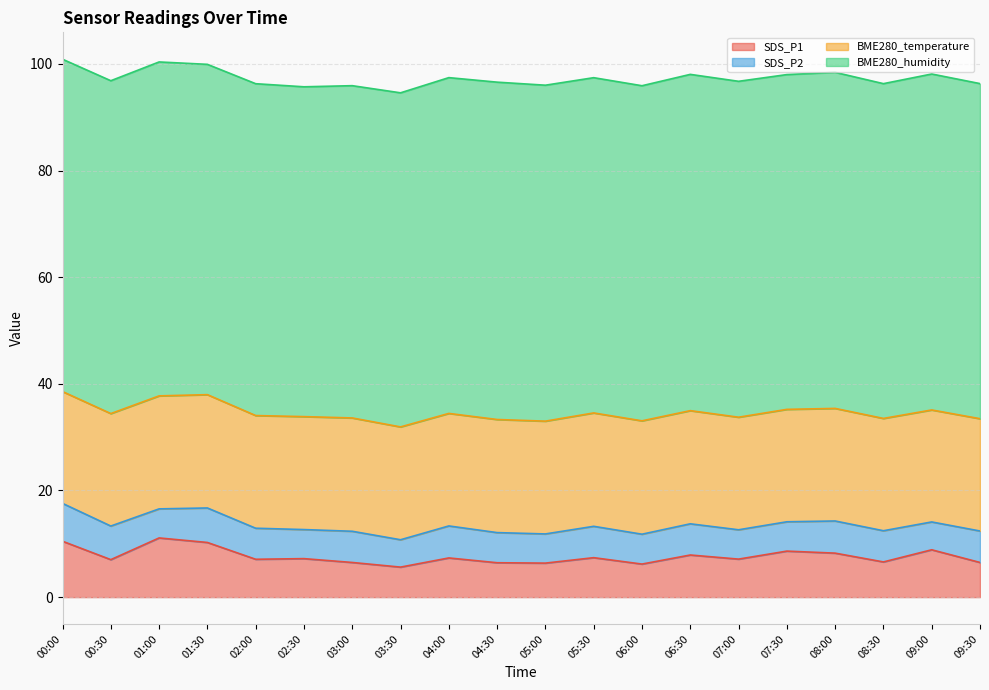

What are all the series names shown in the legend?

SDS_P1, SDS_P2, BME280_temperature, BME280_humidity